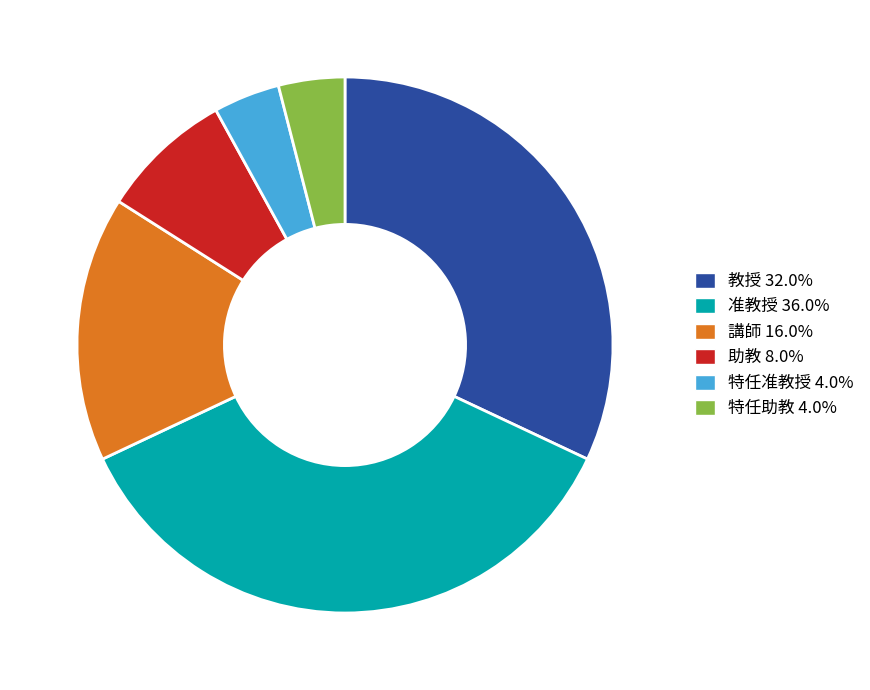

Is 准教授 the majority of the pie?

No